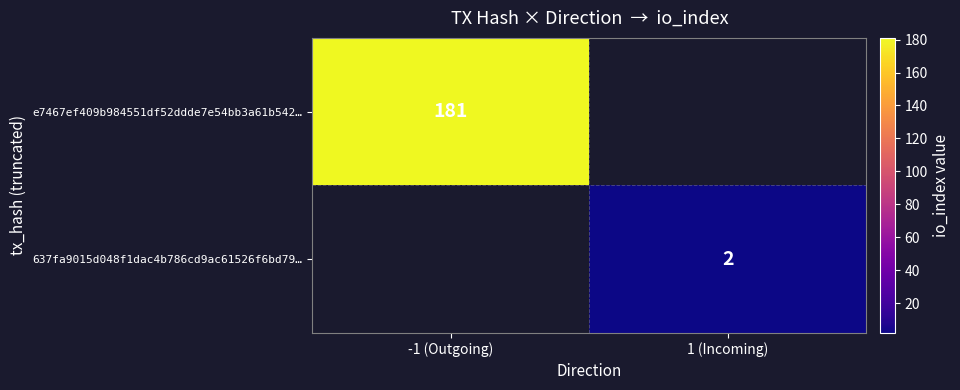

True or false: 637fa9015d048f1dac4b786cd9ac61526f6bd79… has a value of 1 at 1 (Incoming).

False